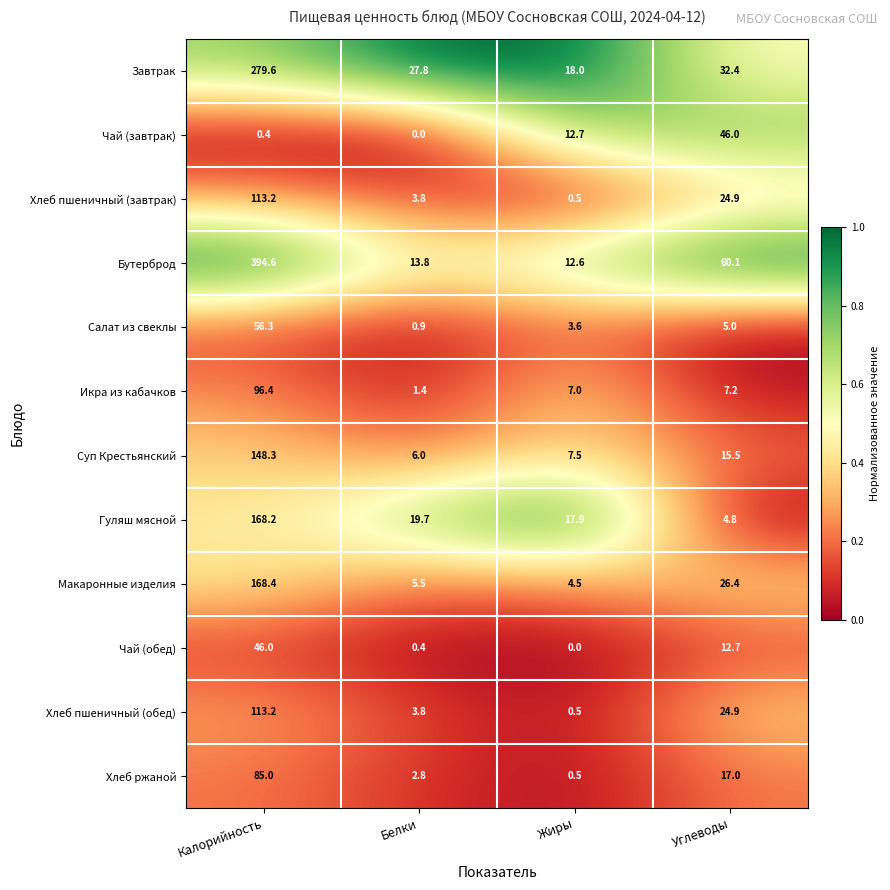

Rank the categories by Макаронные изделия value from highest to lowest.

Калорийность, Углеводы, Белки, Жиры